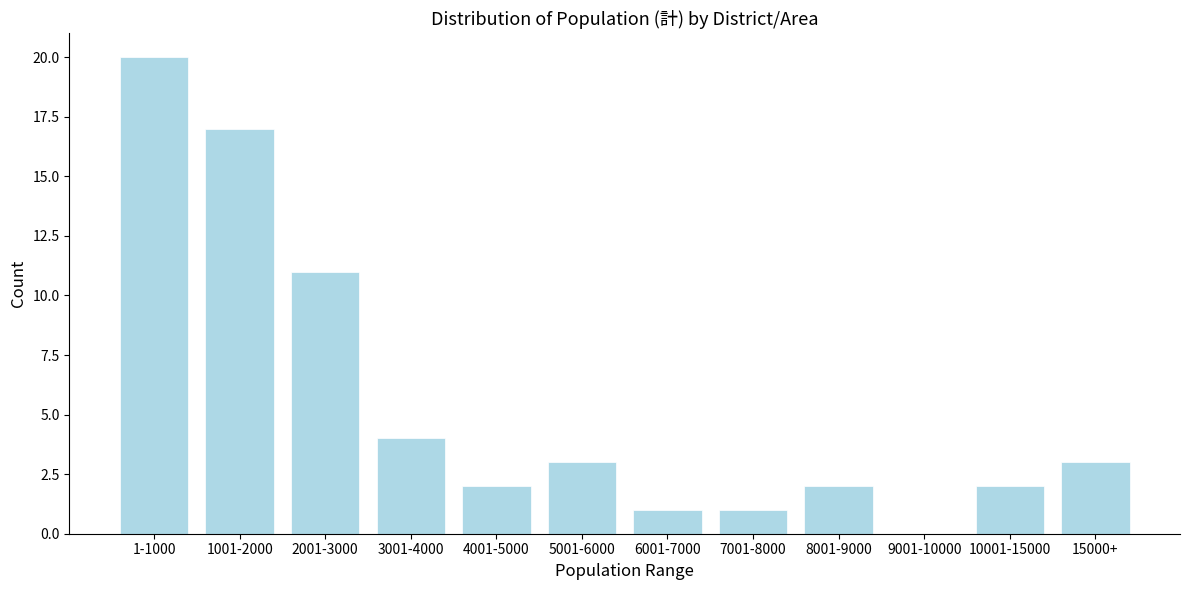

Reading right to left, list all the values displayed in this chart.

15000+=3	10001-15000=2	9001-10000=0	8001-9000=2	7001-8000=1	6001-7000=1	5001-6000=3	4001-5000=2	3001-4000=4	2001-3000=11	1001-2000=17	1-1000=20